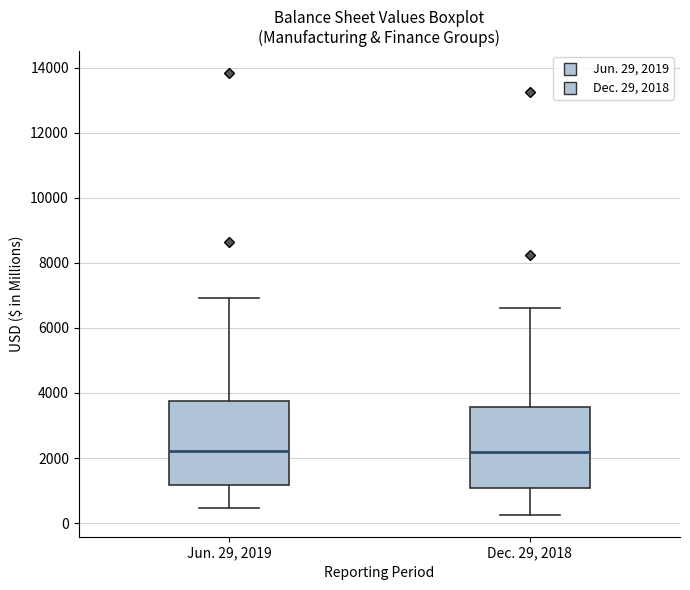

Reading left to right, read every box against the y-axis: the position of its median line, the range the box covers, and the ends of its whiskers. The values are not printed on the chart, so give them approximately, as read against the axis.

Jun. 29, 2019: median 2200, box 1200 to 3800, whiskers 400 to 7000
Dec. 29, 2018: median 2200, box 1000 to 3600, whiskers 200 to 6600